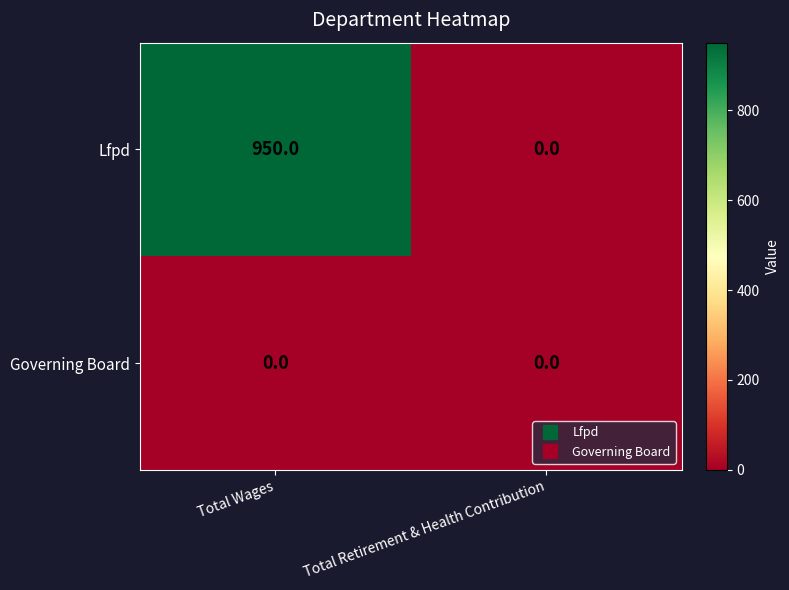

Is it true that Governing Board equals 0 at Total Wages?

True